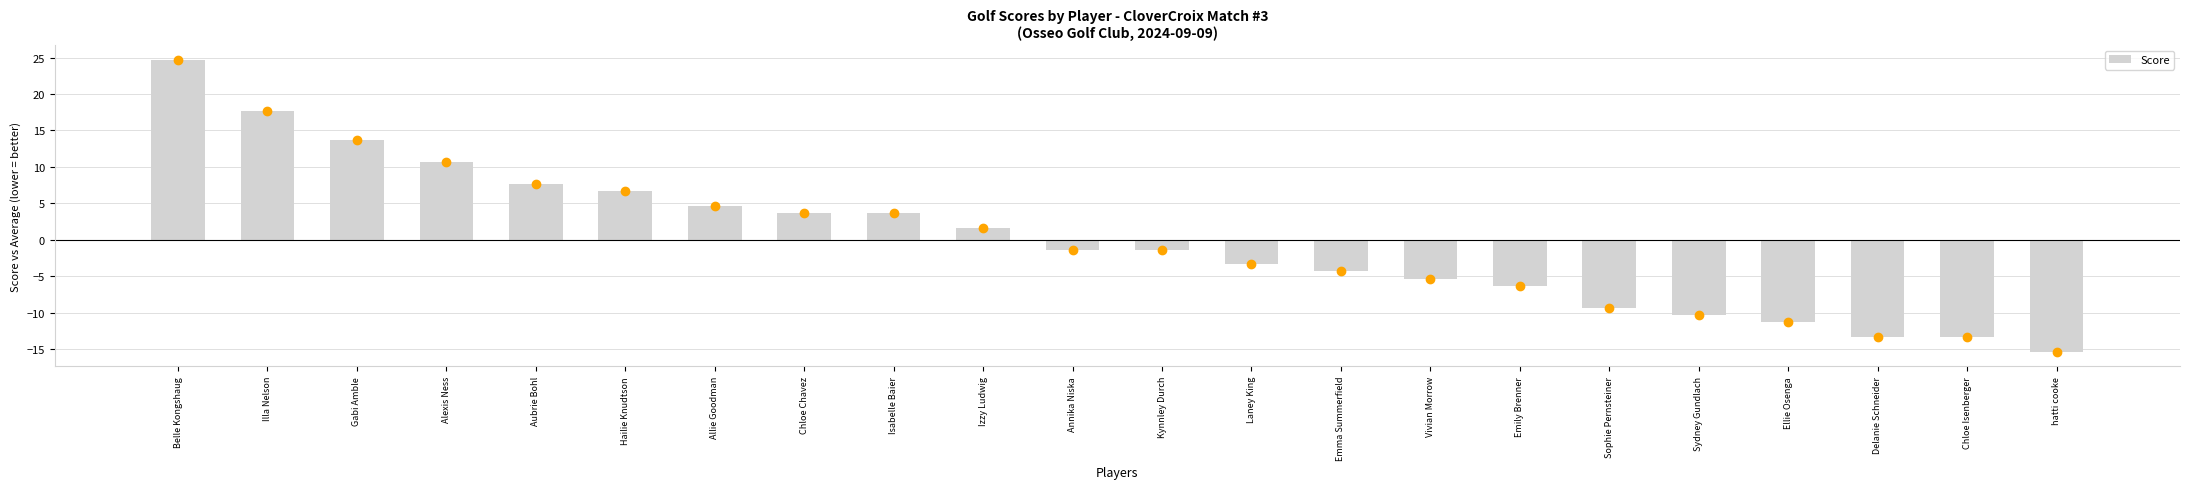

Reading right to left, transcribe all the data shown in this chart.

hatti cooke=-15.3	Chloe Isenberger=-13.3	Delanie Schneider=-13.3	Ellie Osenga=-11.3	Sydney Gundlach=-10.3	Sophie Pernsteiner=-9.3	Emily Brenner=-6.3	Vivian Morrow=-5.3	Emma Summerfield=-4.3	Laney King=-3.3	Kynnley Durch=-1.3	Annika Niska=-1.3	Izzy Ludwig=1.7	Isabelle Baier=3.7	Chloe Chavez=3.7	Allie Goodman=4.7	Hailie Knudtson=6.7	Aubrie Bohl=7.7	Alexis Ness=10.7	Gabi Amble=13.7	Illa Nelson=17.7	Belle Kongshaug=24.7